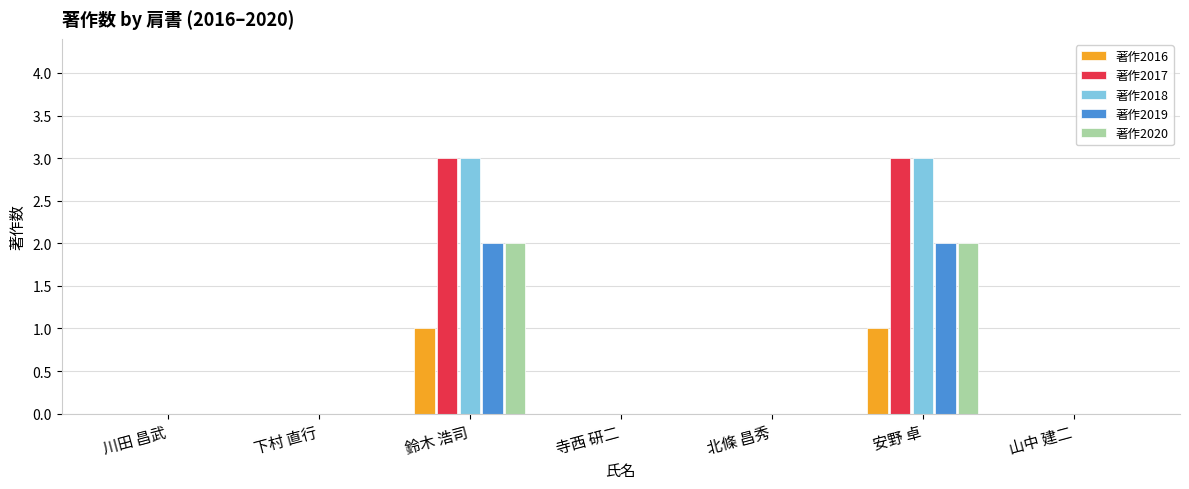

What is the sum of all 著作2019 values?

4